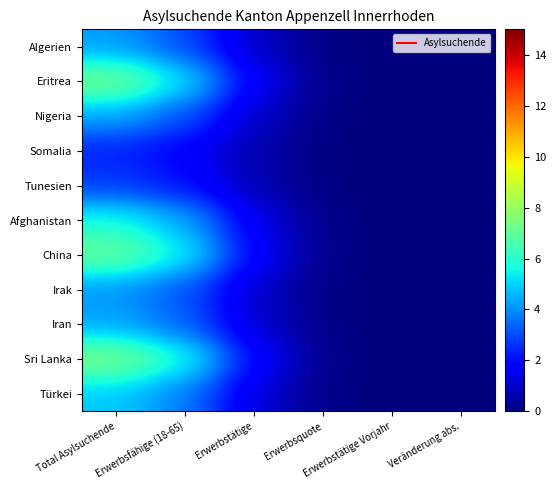

Which series has the widest spread of values?

Sri Lanka